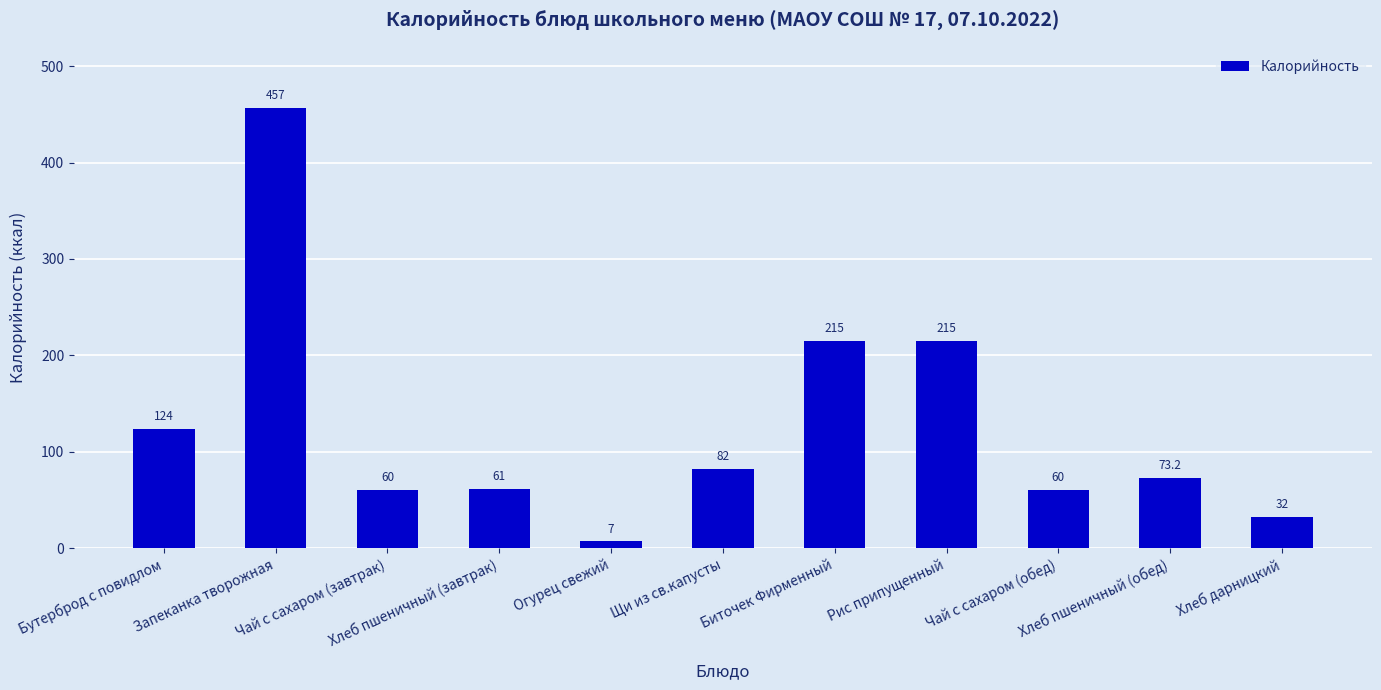

Count the number of categories in the chart.

11